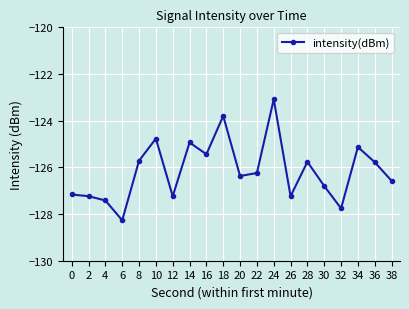

At which category does the chart reach its minimum across all series?

6